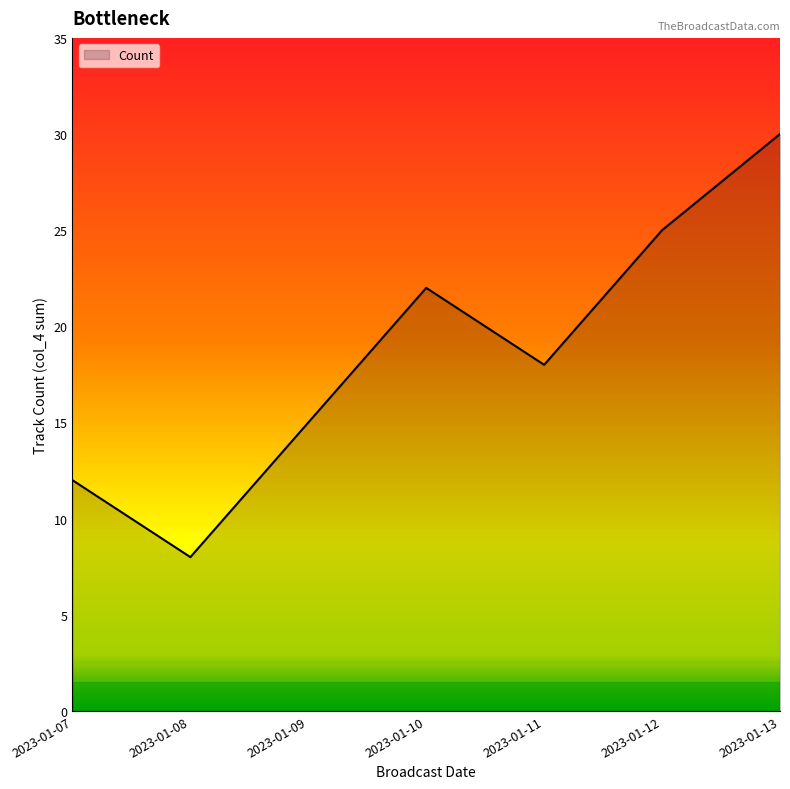

At which category does the data reach its first local valley?

2023-01-08